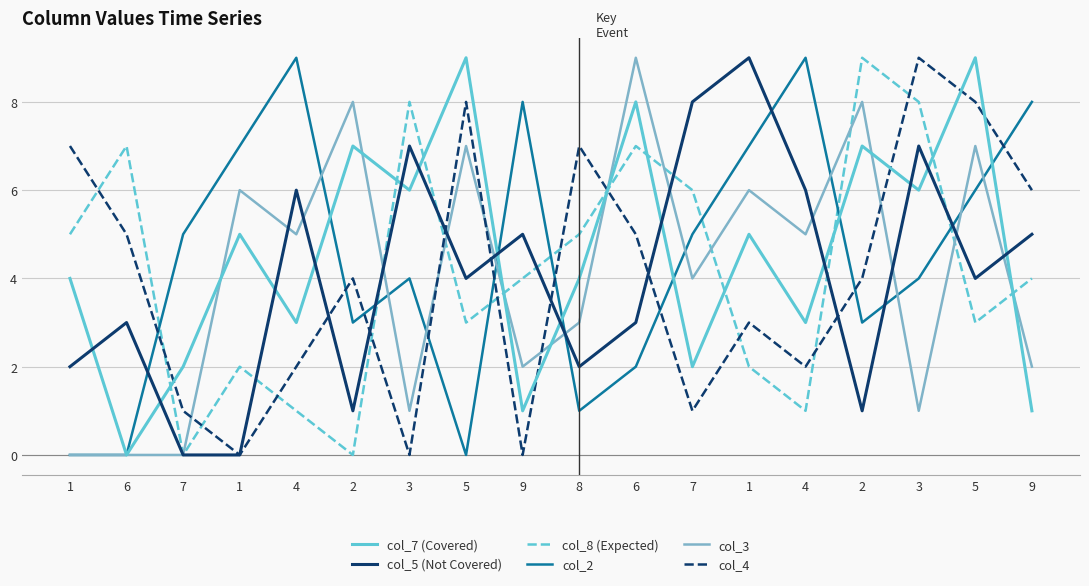

How many lines are shown in the chart?

6